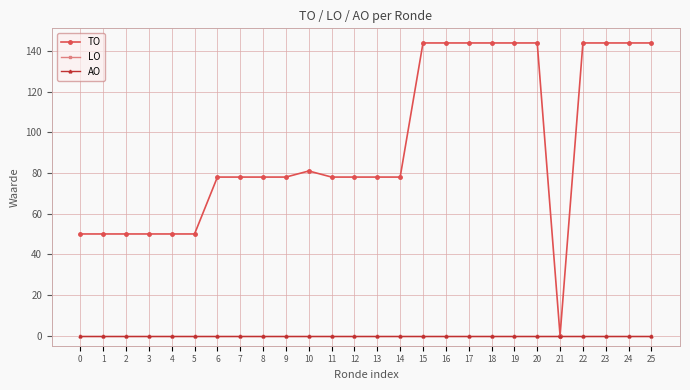

Rank the categories by AO value from highest to lowest.

0, 1, 2, 3, 4, 5, 6, 7, 8, 9, 10, 11, 12, 13, 14, 15, 16, 17, 18, 19, 20, 21, 22, 23, 24, 25